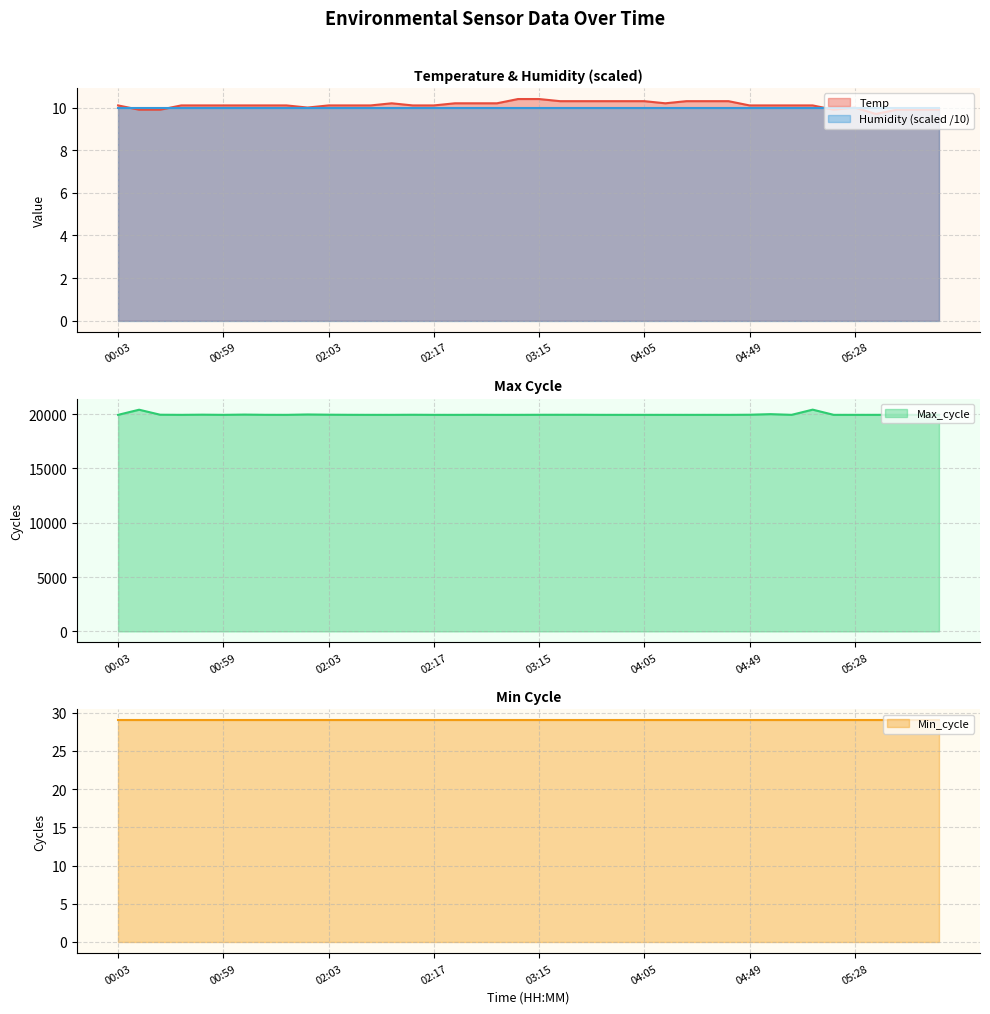

The Humidity (scaled /10) series shows 15.9 at 04:05. True or false?

False